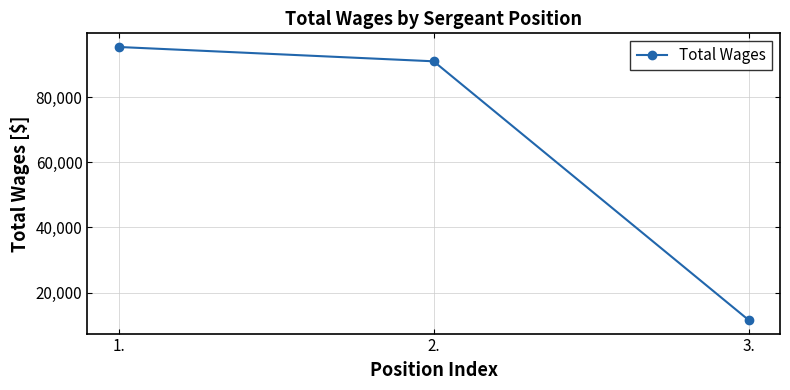

What is the change in value from 1. to 2.?

-4403